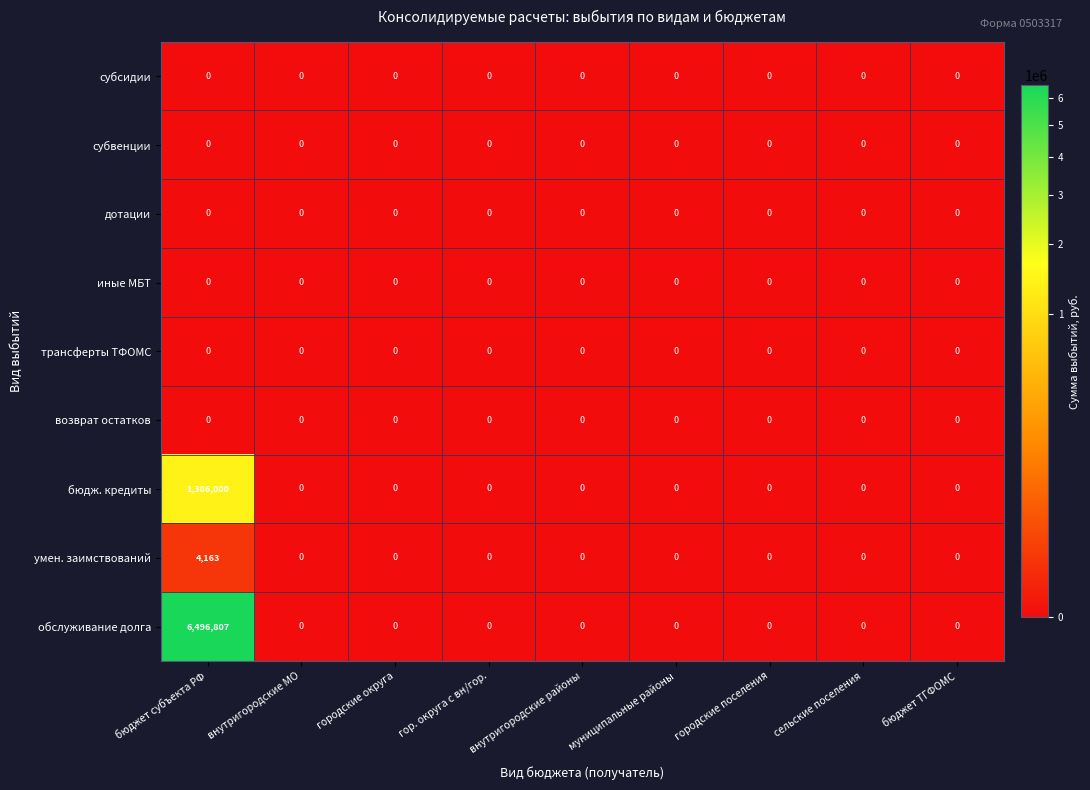

What is the average value of the умен. заимствований series?

463